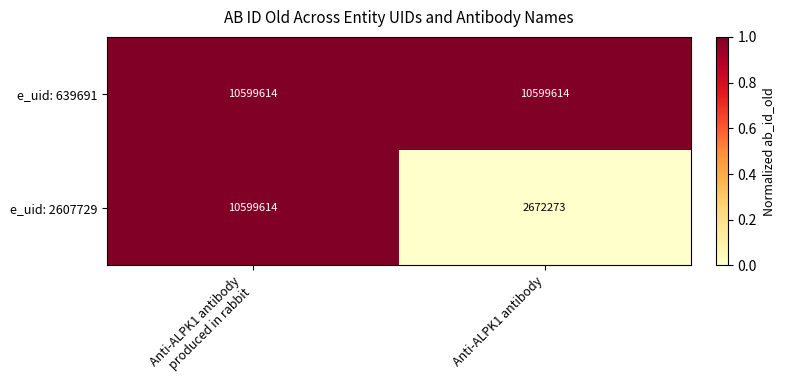

What is the sum of all e_uid: 639691 values?

21199228